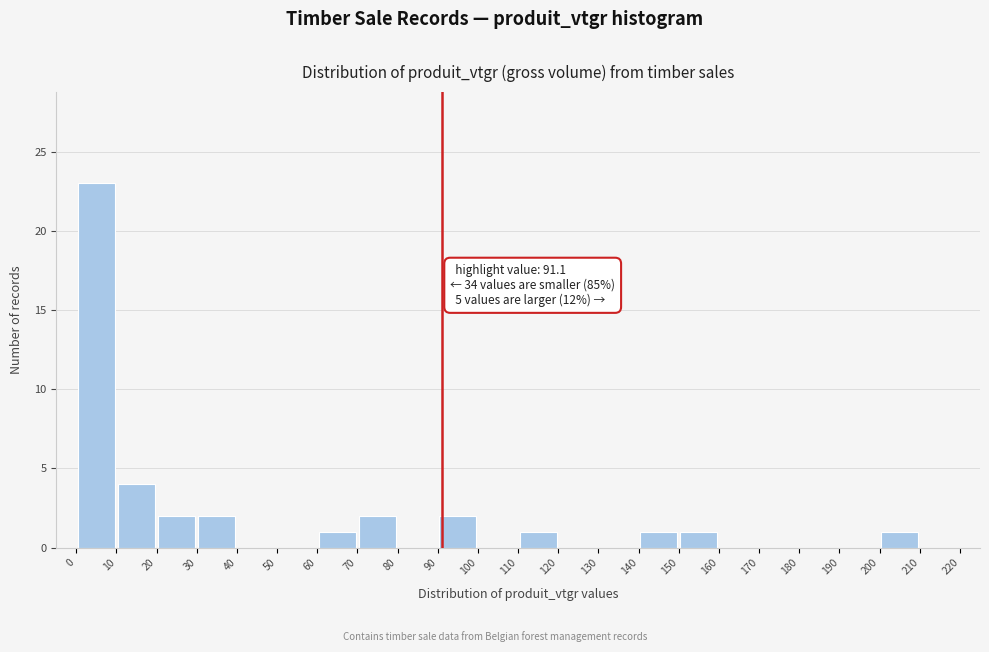

Which range on the x-axis has the tallest bar?

0 to 10